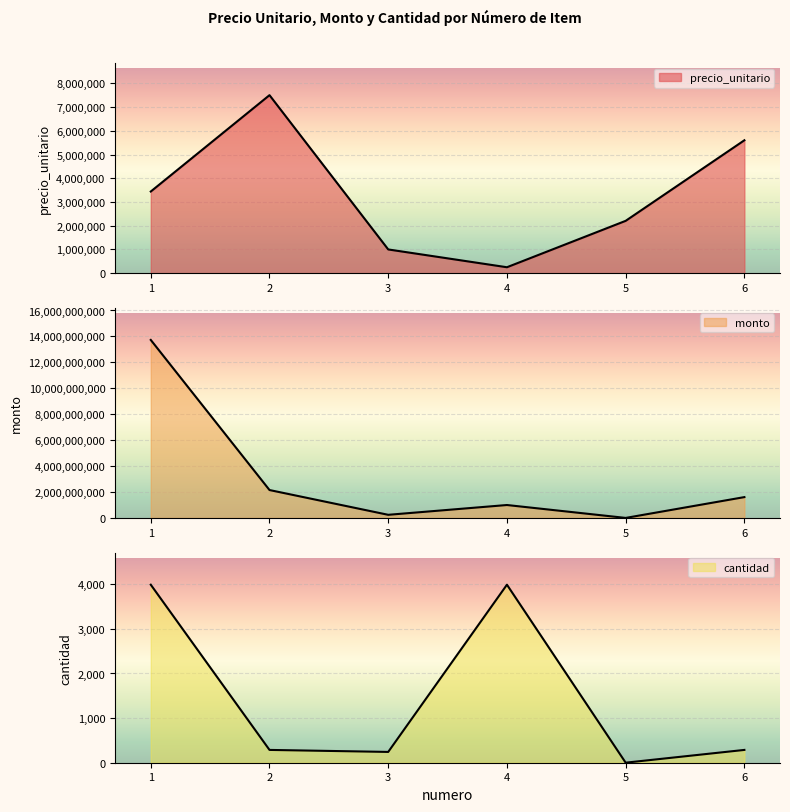

Reading left to right, list all the values displayed in this chart.

precio_unitario: 3440500	7500000	1000000	250000	2205000	5600000
monto: 13727595000	2152500000	242000000	997500000	2205000	1607200000
cantidad: 3990	287	242	3990	1	287